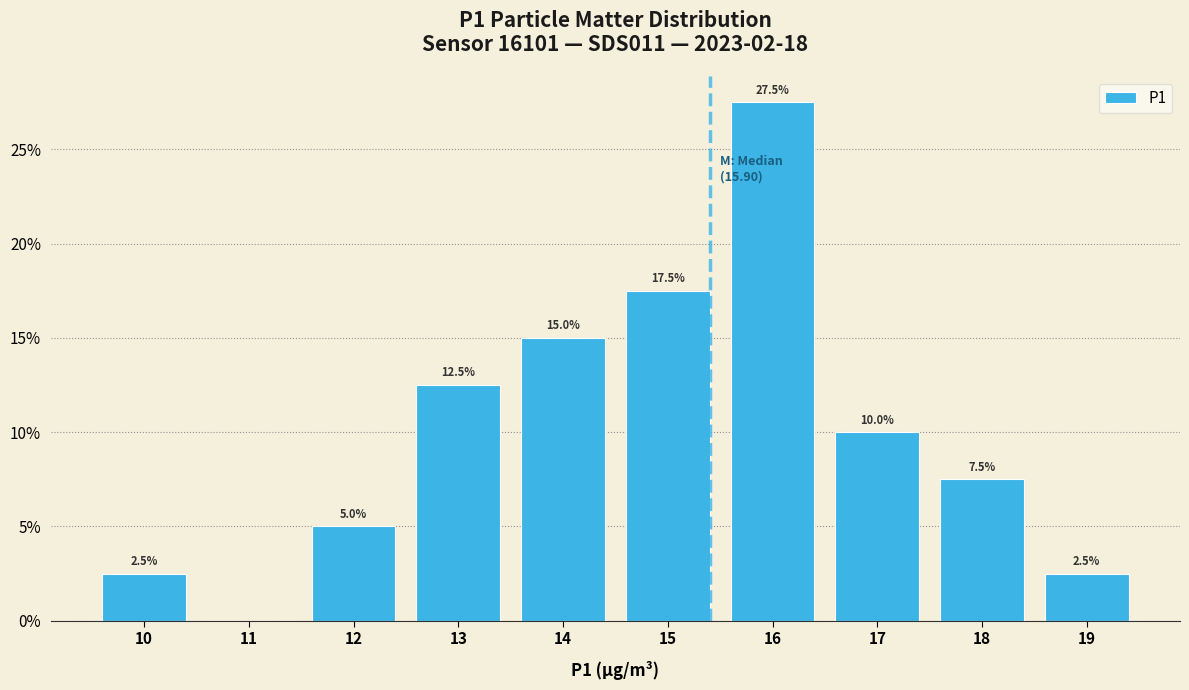

Reading left to right, extract all data points from this chart.

10=2.5	11=0.0	12=5.0	13=12.5	14=15.0	15=17.5	16=27.5	17=10.0	18=7.5	19=2.5